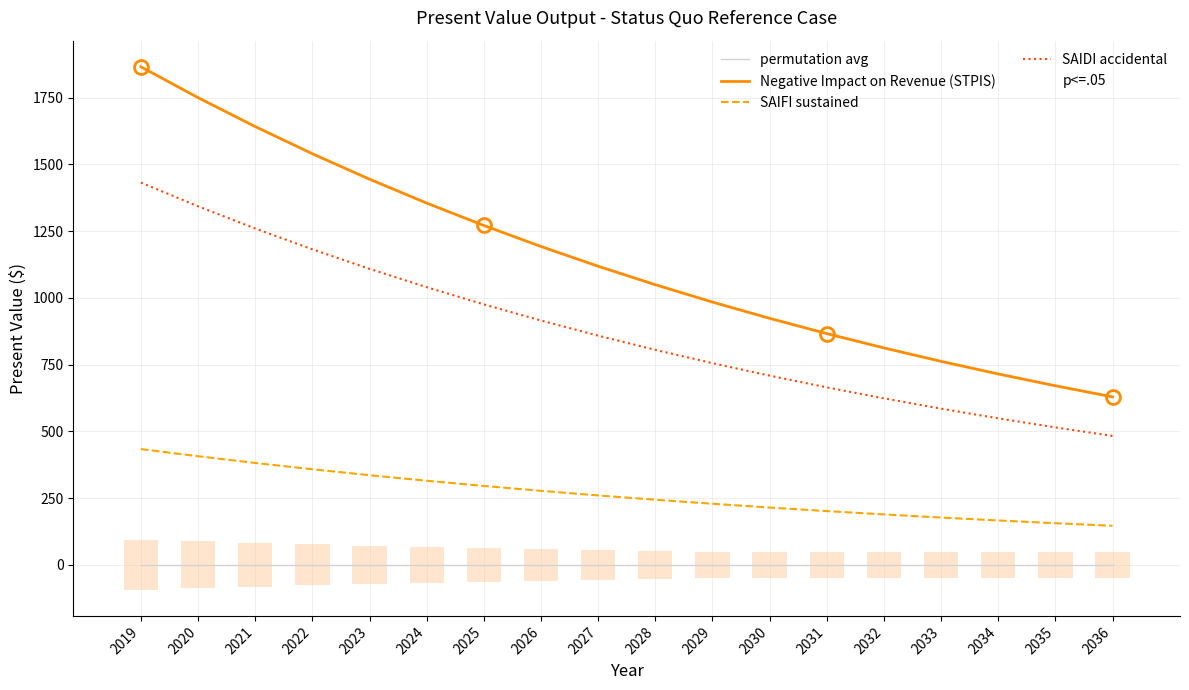

Between 2022 and 2023, which is larger?

2022